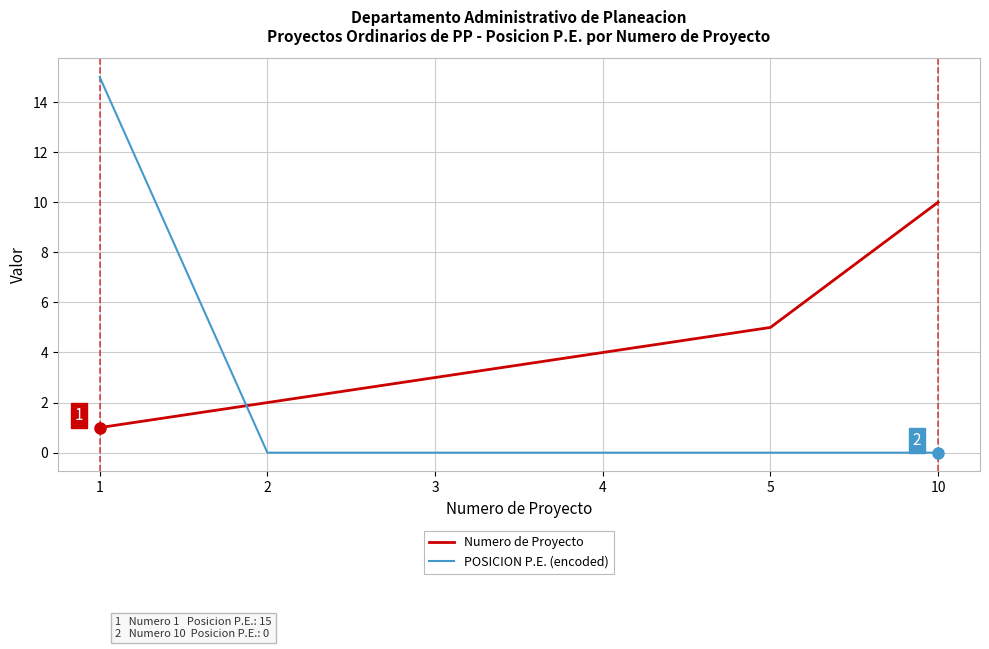

How many intersections are there between Numero de Proyecto and POSICION P.E. (encoded)?

1